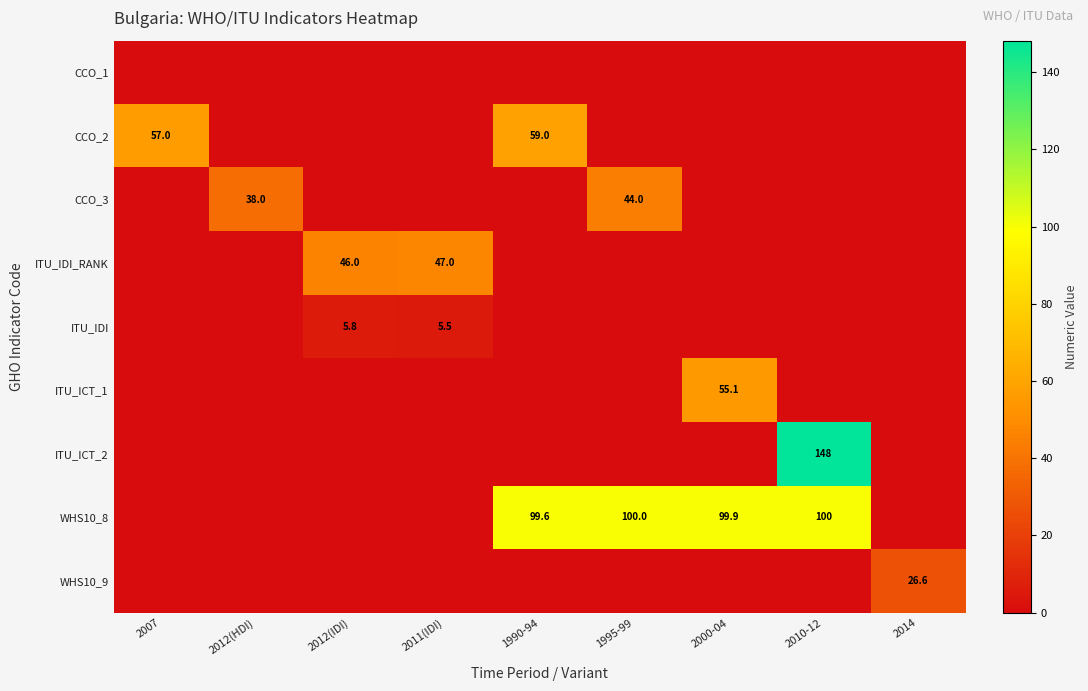

True or false: ITU_IDI has a value of 5.5 at 2011(IDI).

True